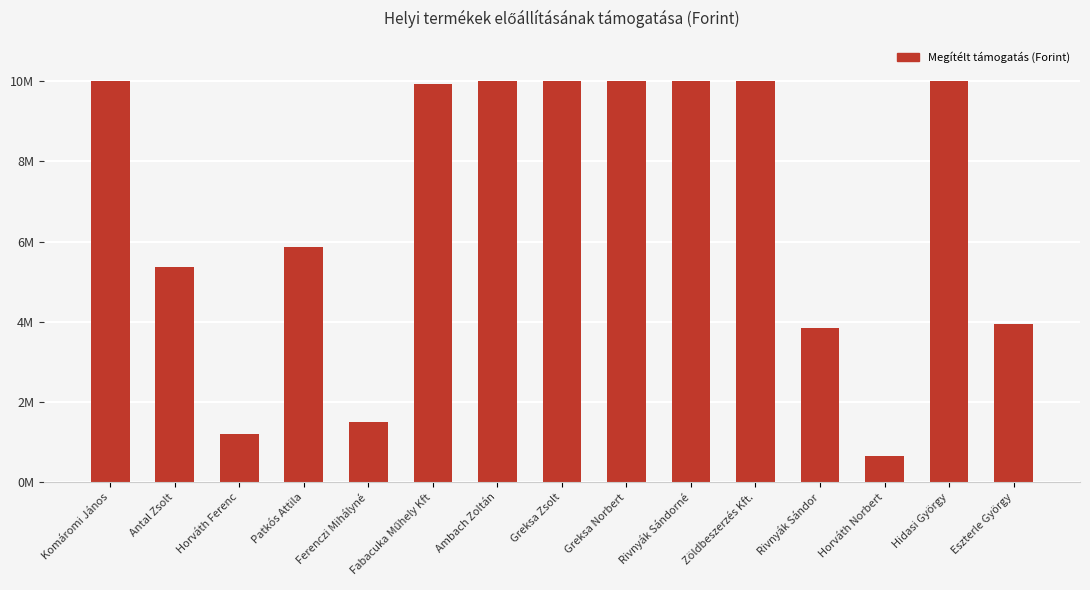

List the labels in order of value, smallest first.

Horváth Norbert, Horváth Ferenc, Ferenczi Mihályné, Rivnyák Sándor, Eszterle György, Antal Zsolt, Patkós Attila, Fabacuka Műhely Kft, Komáromi János, Ambach Zoltán, Greksa Zsolt, Greksa Norbert, Rivnyák Sándorné, Zöldbeszerzés Kft., Hidasi György